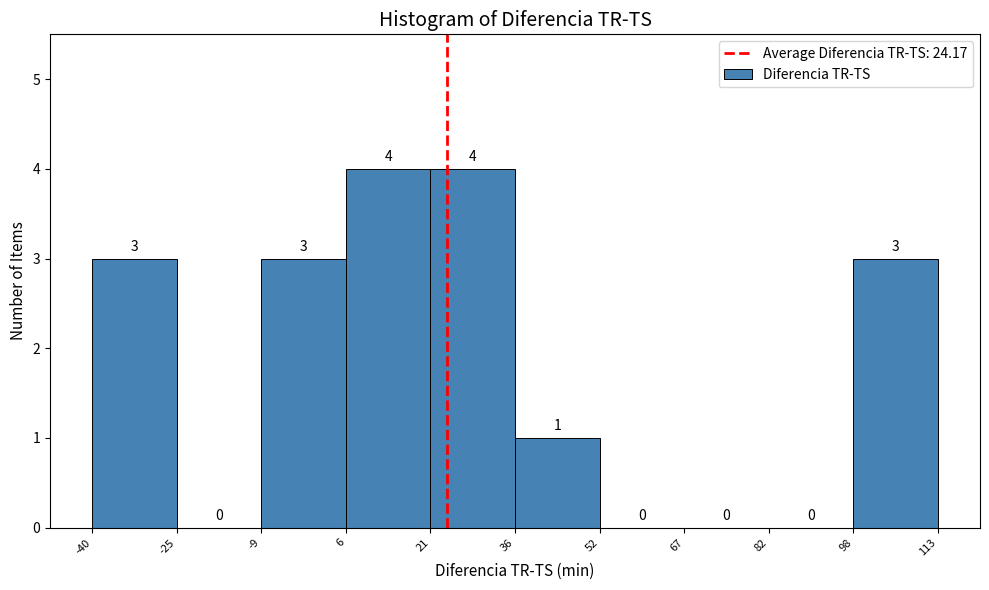

Reading left to right, transcribe this chart: for each bar, give the range it covers on the x-axis and its height.

-40 to -25: 3
-25 to -9: 0
-9 to 6: 3
6 to 21: 4
21 to 36: 4
36 to 52: 1
52 to 67: 0
67 to 82: 0
82 to 98: 0
98 to 113: 3